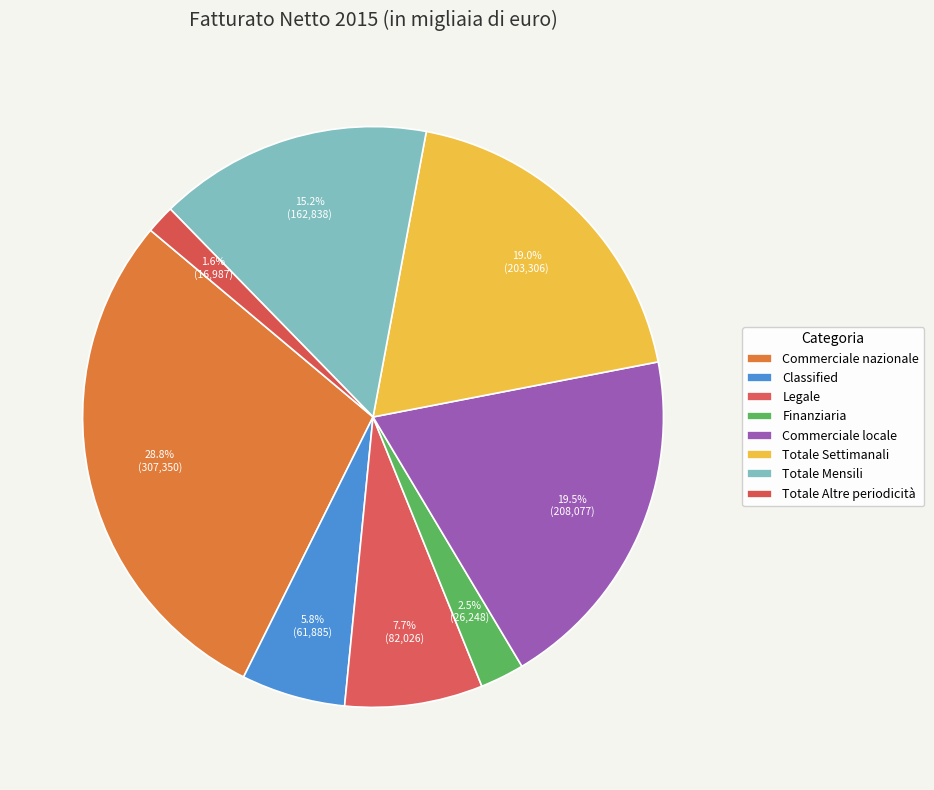

How many segments does this pie chart have?

8